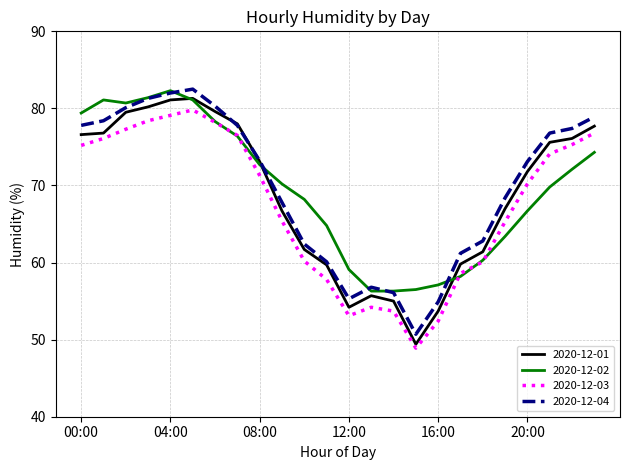

What is the difference between the second highest and minimum values in the 2020-12-04 series?

31.3